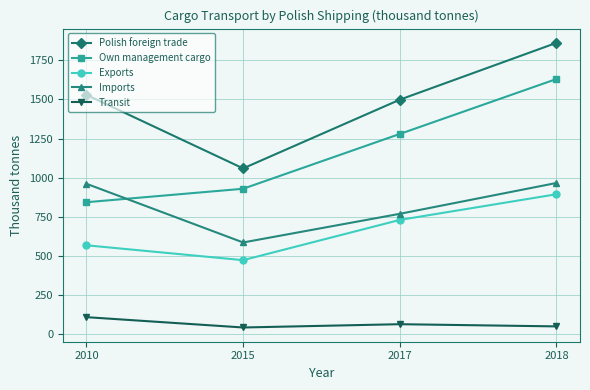

What is the spread (max minus min) of values at 2017?

1434